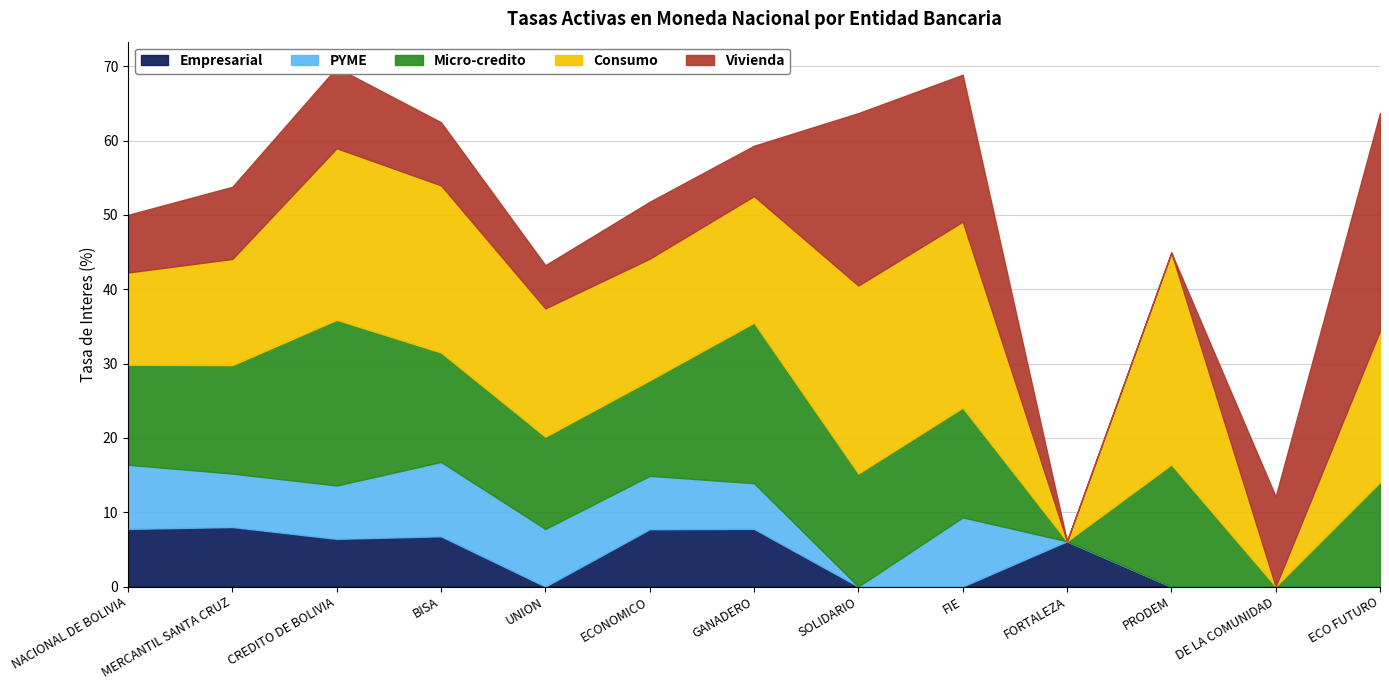

What is the label of the 4th point from the right?

FORTALEZA